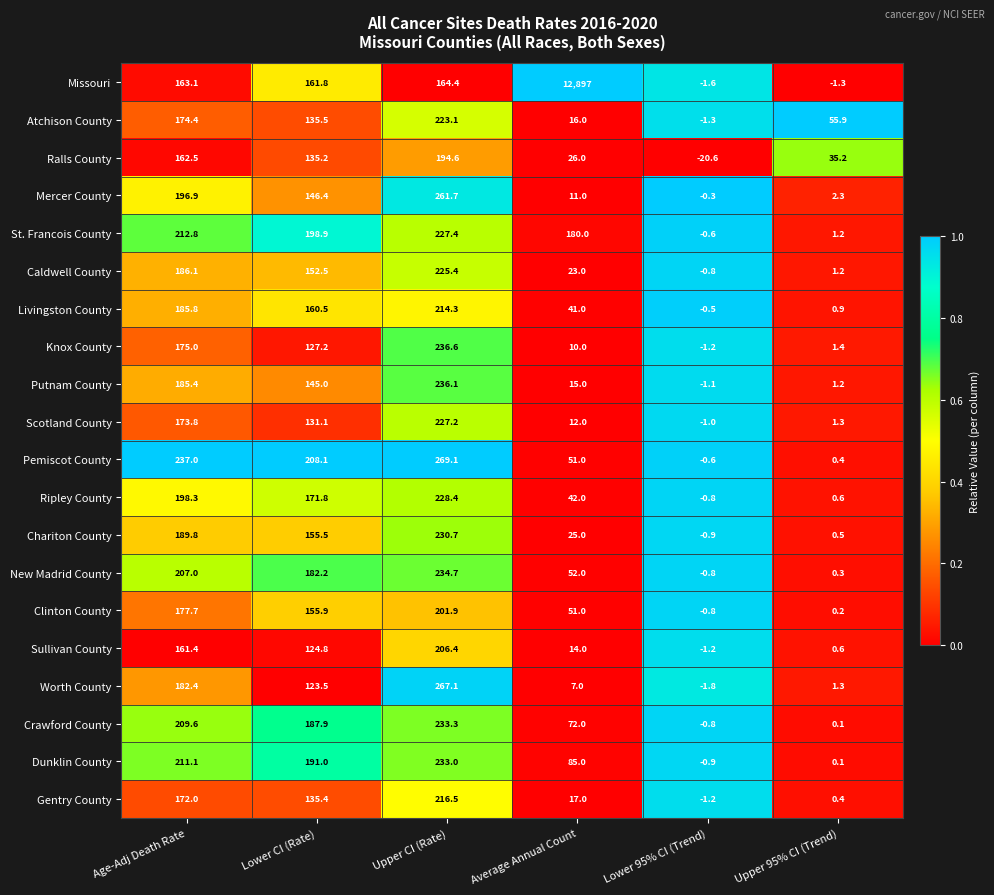

Which category has the lowest value across all series?

Lower 95% CI (Trend)